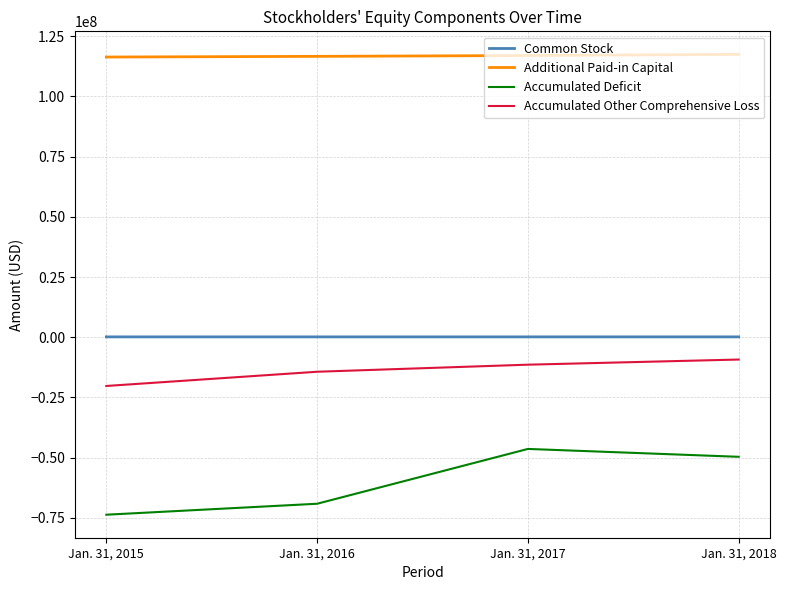

True or false: Common Stock and Accumulated Deficit intersect in this chart.

False